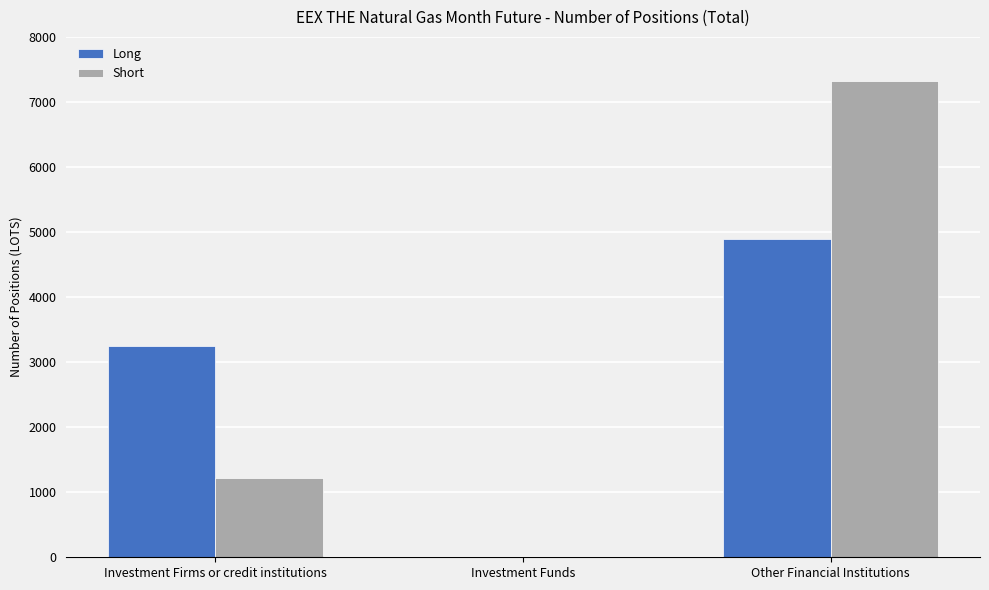

Between Investment Firms or credit institutions and Other Financial Institutions, which series saw the biggest shift?

Short